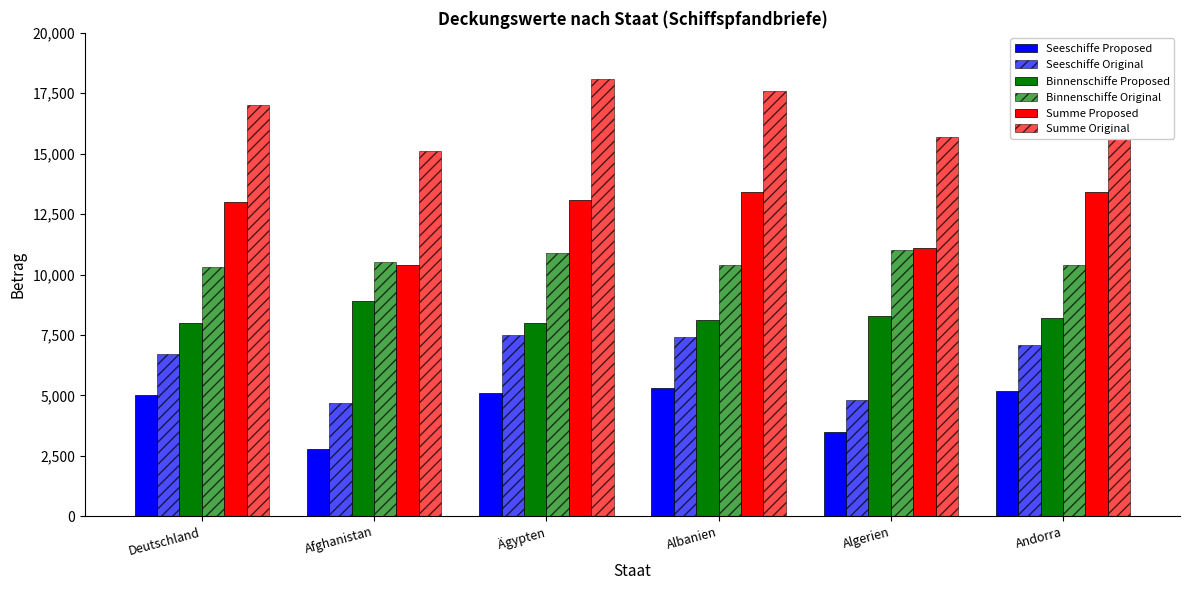

How many series are shown in this chart?

6